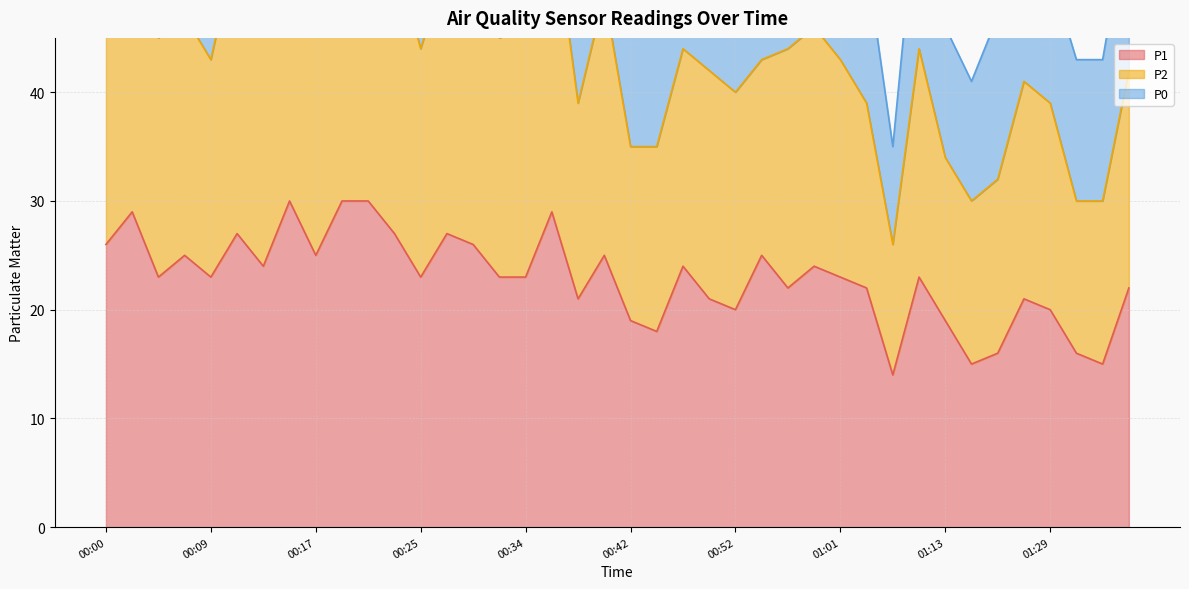

What is the label of the 31st point from the left?

01:05